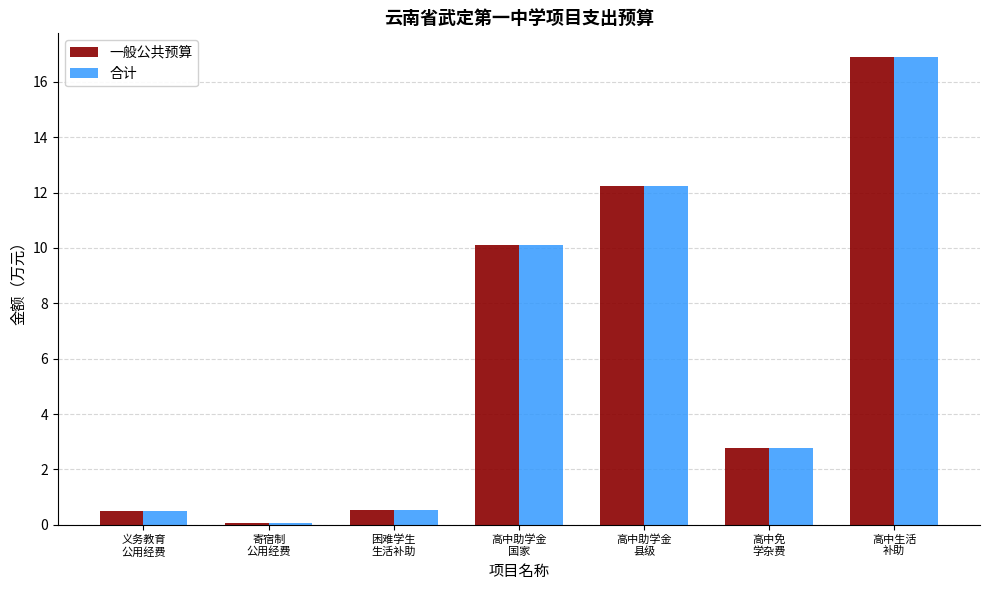

What is the average value of the 一般公共预算 series?

6.2